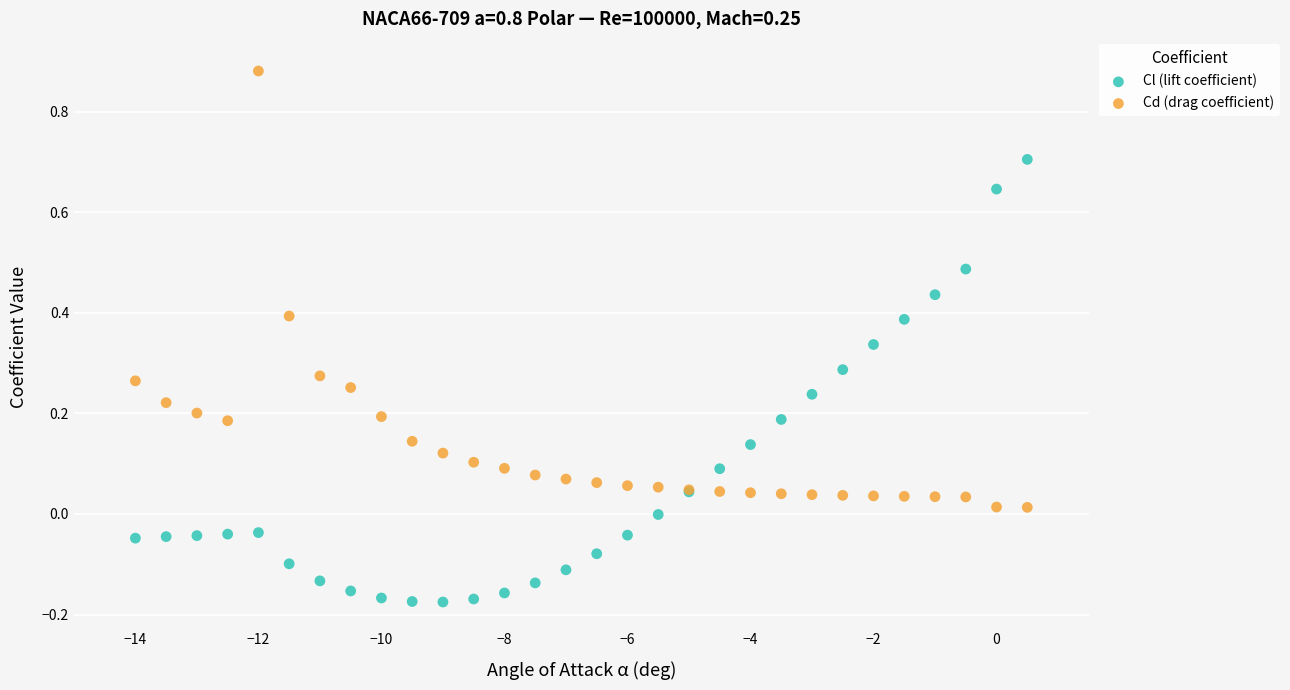

What is the X range (max minus min) for the scatter plot?

14.5